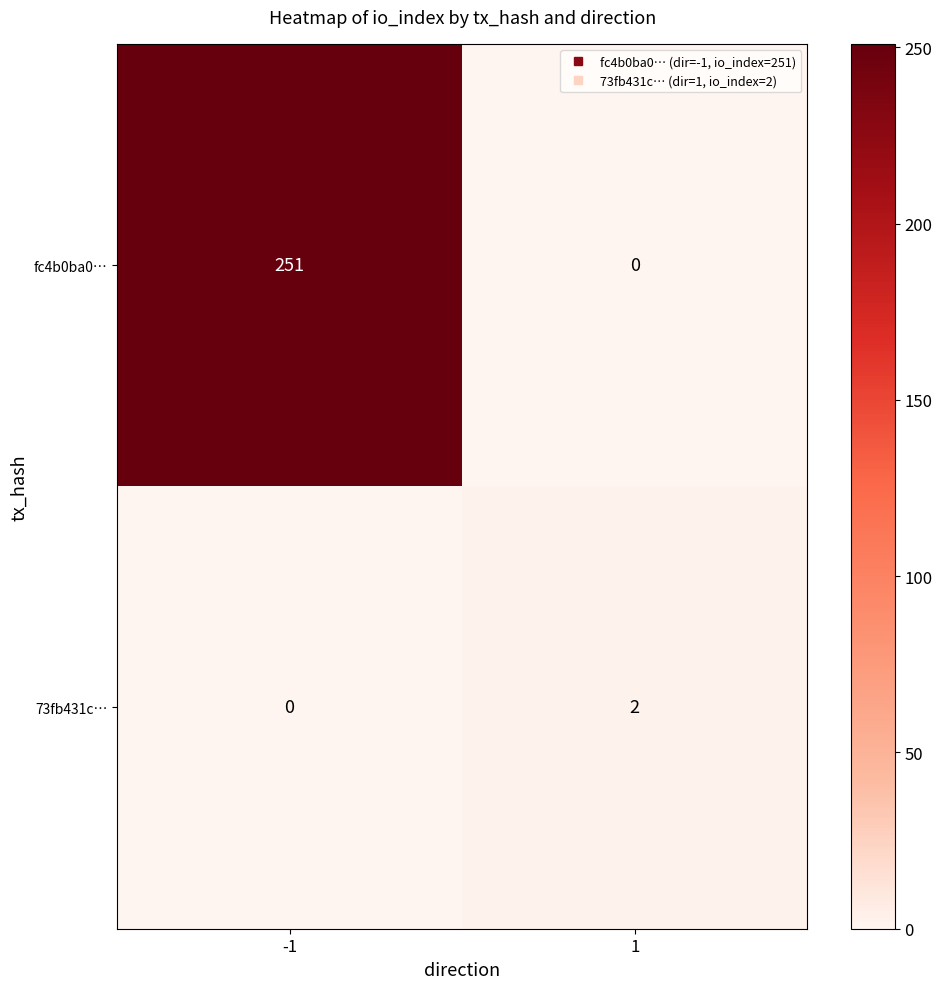

The 73fb431c… series shows 3 at 1. True or false?

False